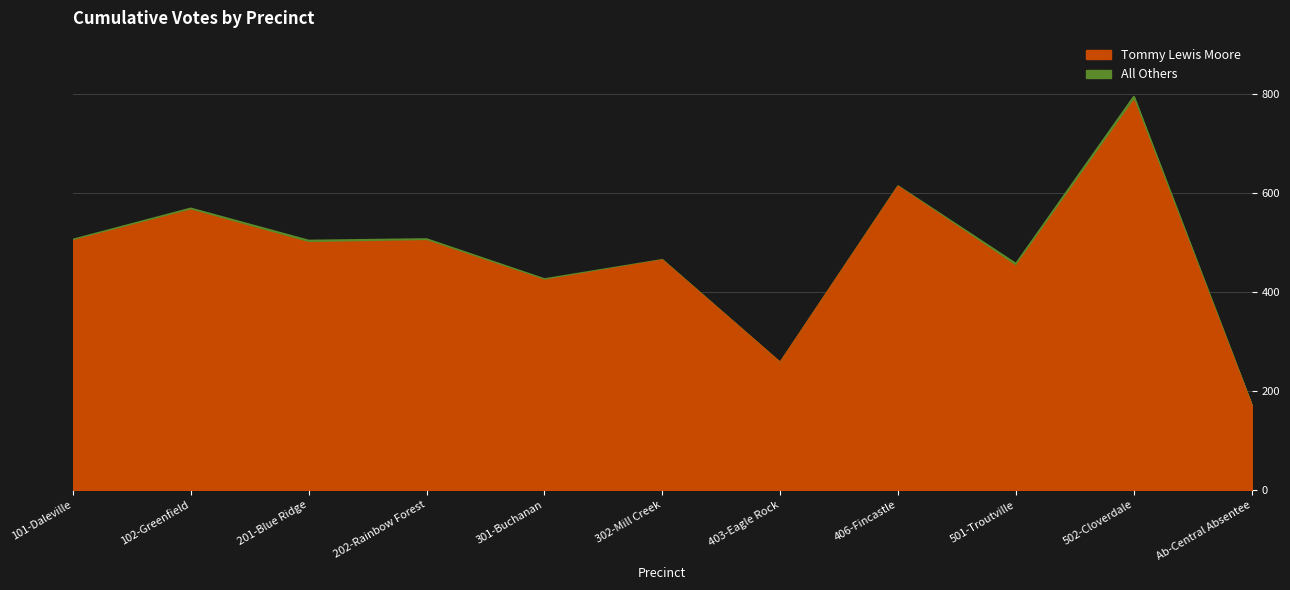

Which label corresponds to the largest value in the chart?

502-Cloverdale